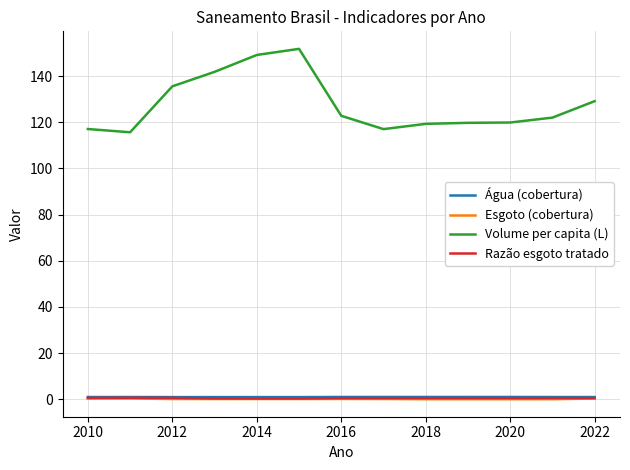

Which series has the widest spread of values?

Volume per capita (L)